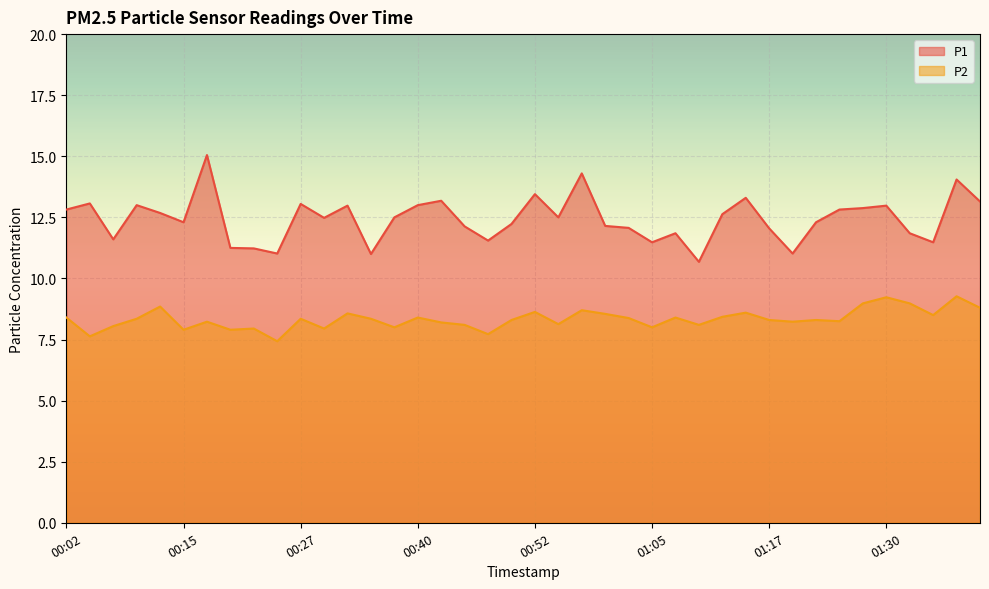

Between 00:10 and 00:55, which series saw the biggest shift?

P1